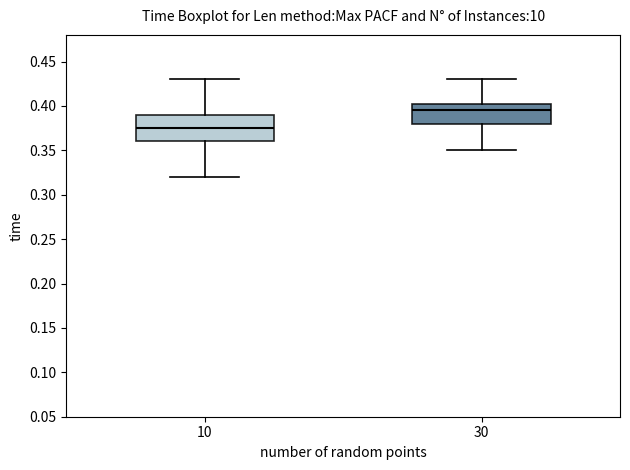

Comparing the boxes themselves (not the whiskers), which one is the tallest?

10